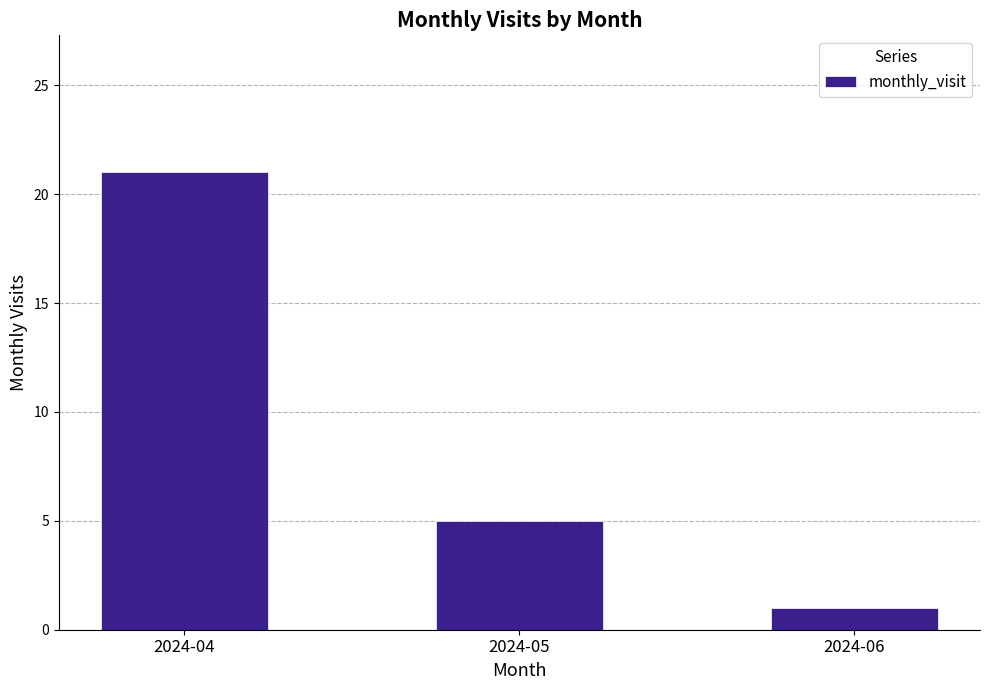

What is the difference between the second highest and minimum values?

4